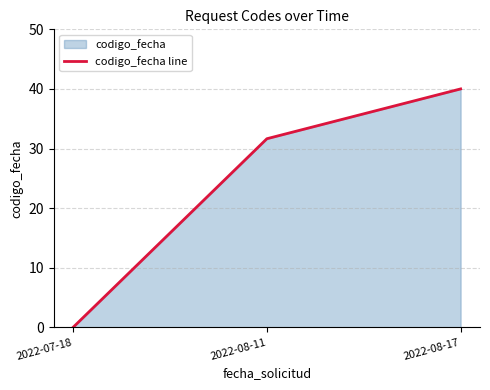

Where does the data first go above 31?

2022-08-11